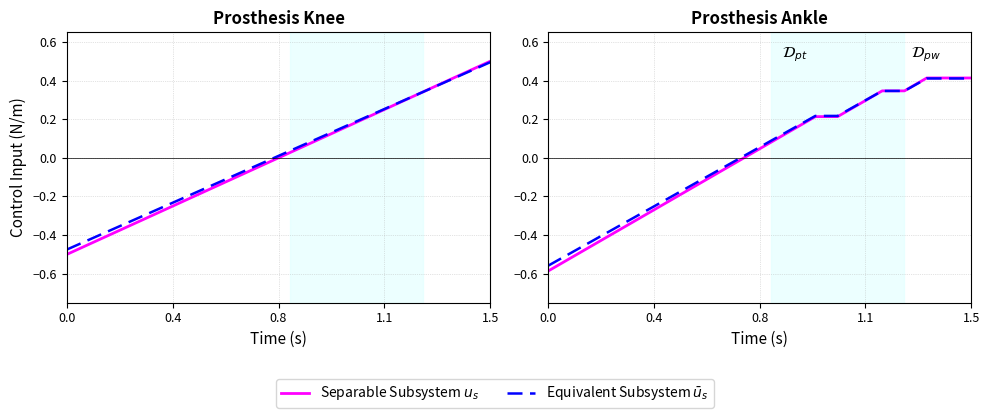

What is the approximate value of Separable Subsystem $u_s$ at 8?

-0.1